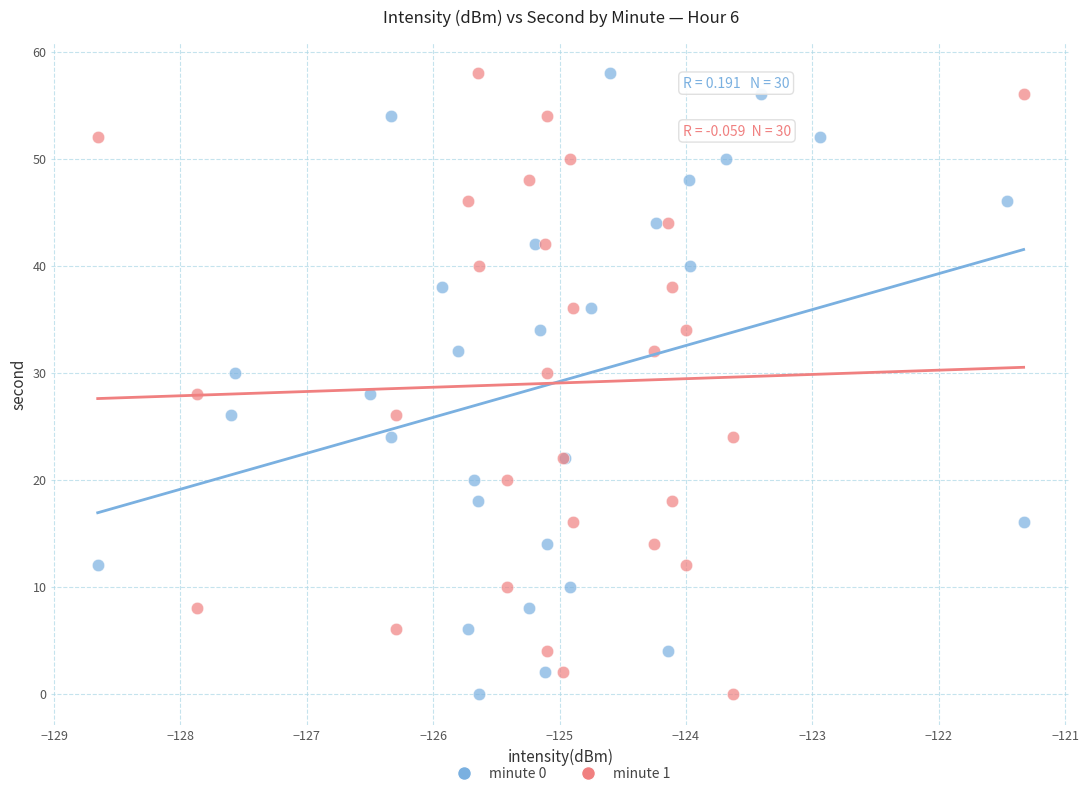

What are all the series names shown in the legend?

minute 0, minute 1